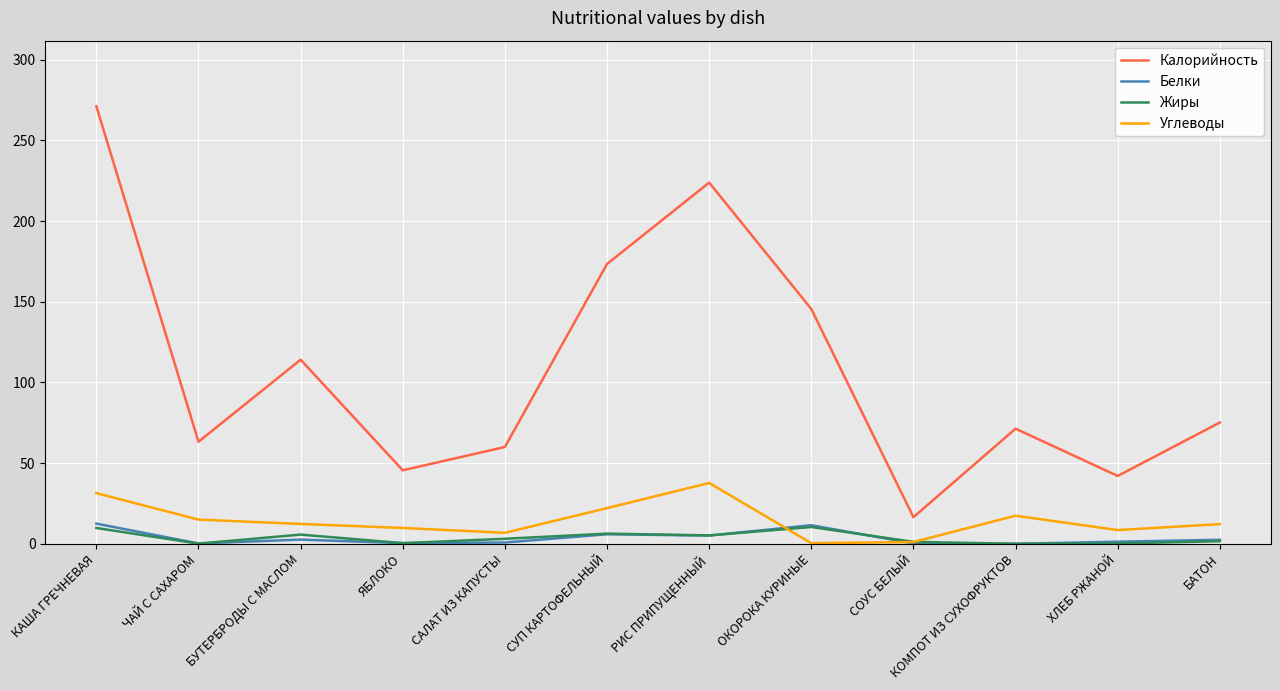

At which category is the sum across all series the highest?

КАША ГРЕЧНЕВАЯ